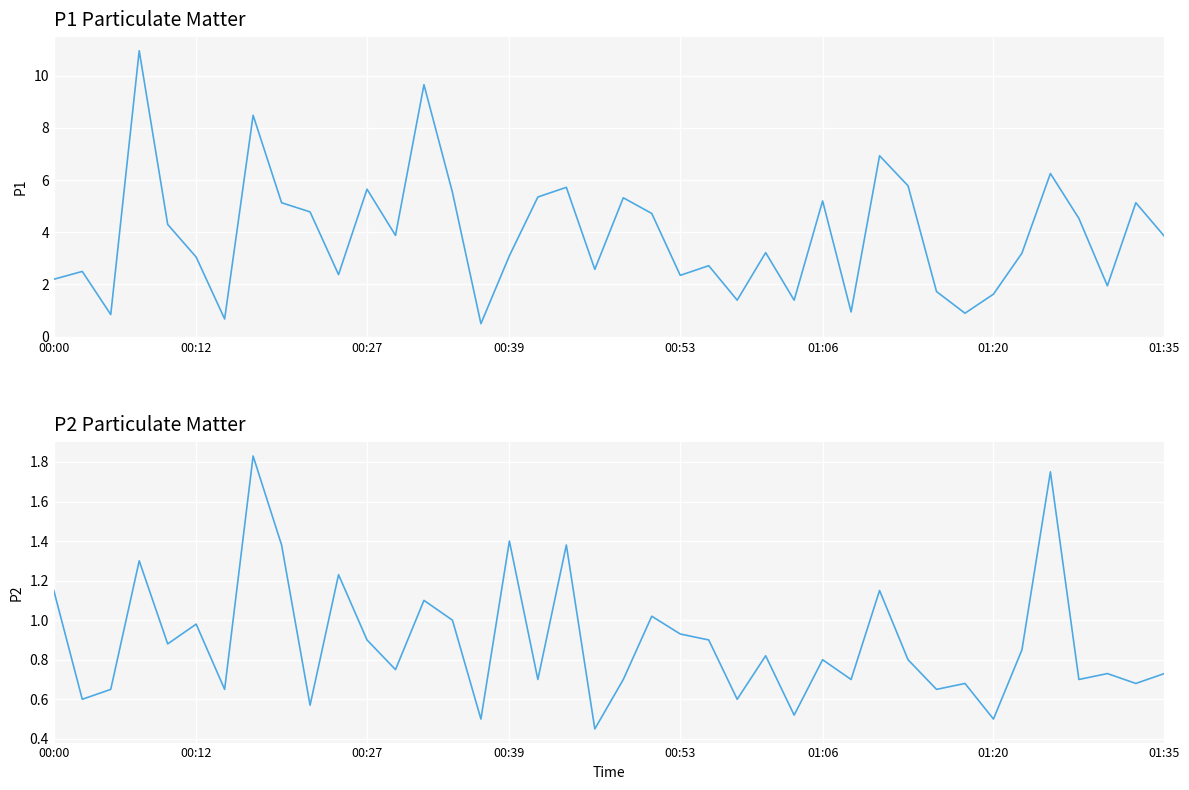

Which series changed the most between 01:20 and 23?

P1